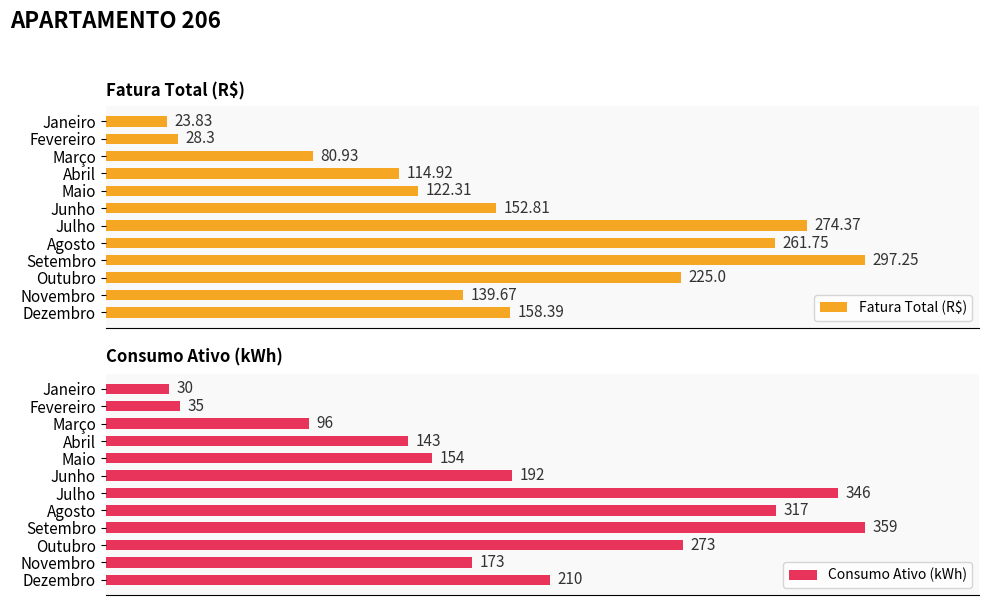

What is the value of the Consumo Ativo (kWh) bar at the 8th from the left?

317.0